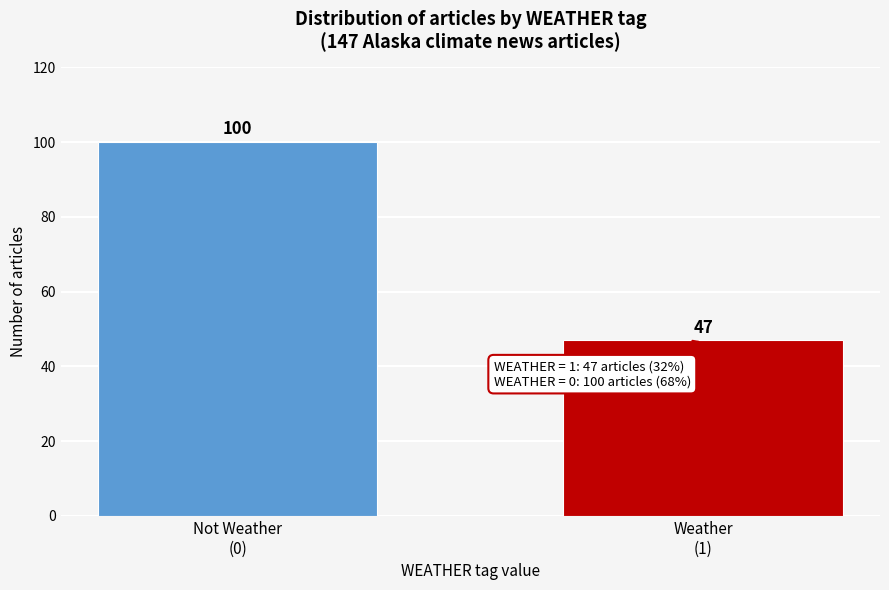

Reading left to right, what are all the values shown in this chart?

100	47